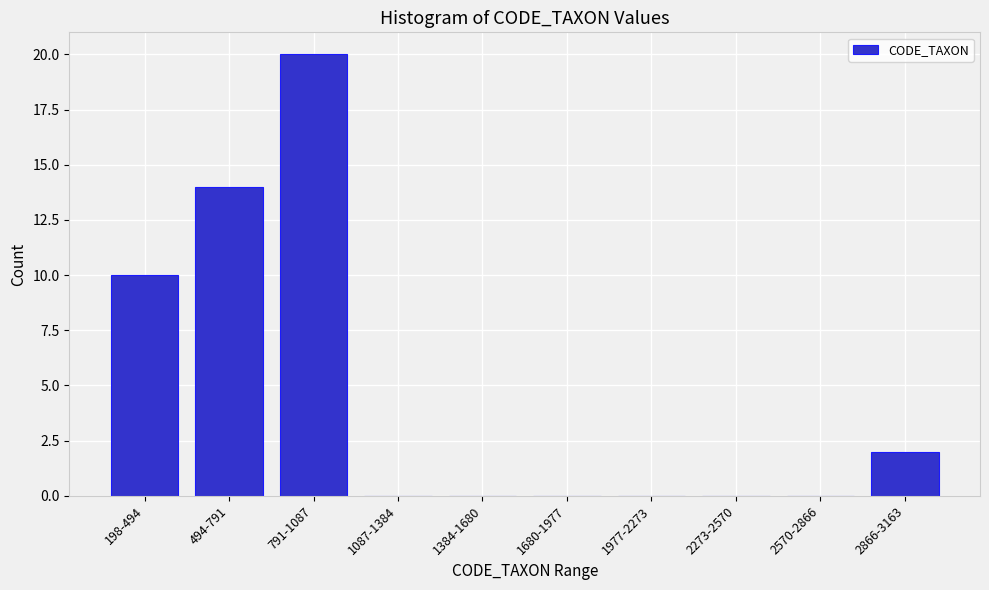

Reading left to right, extract all data points from this chart.

198-494=10	494-791=14	791-1087=20	1087-1384=0	1384-1680=0	1680-1977=0	1977-2273=0	2273-2570=0	2570-2866=0	2866-3163=2